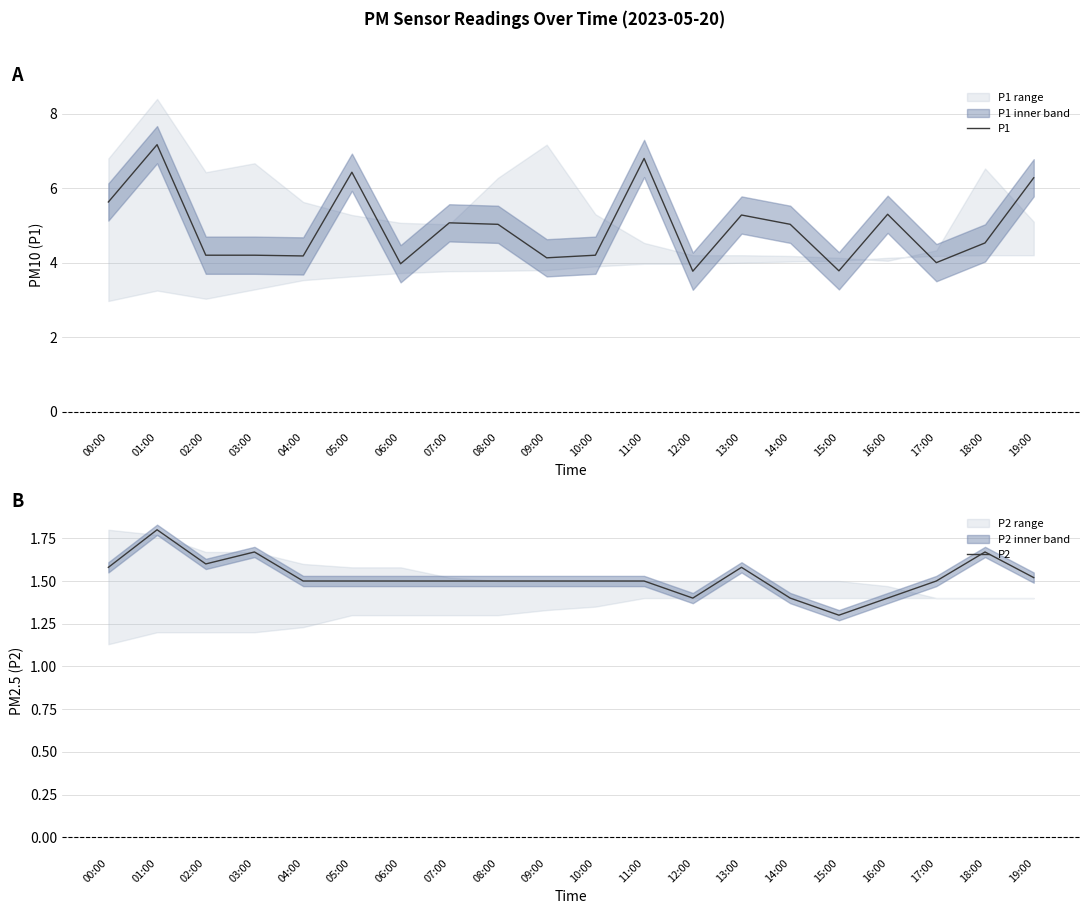

True or false: P1 and P2 intersect in this chart.

False